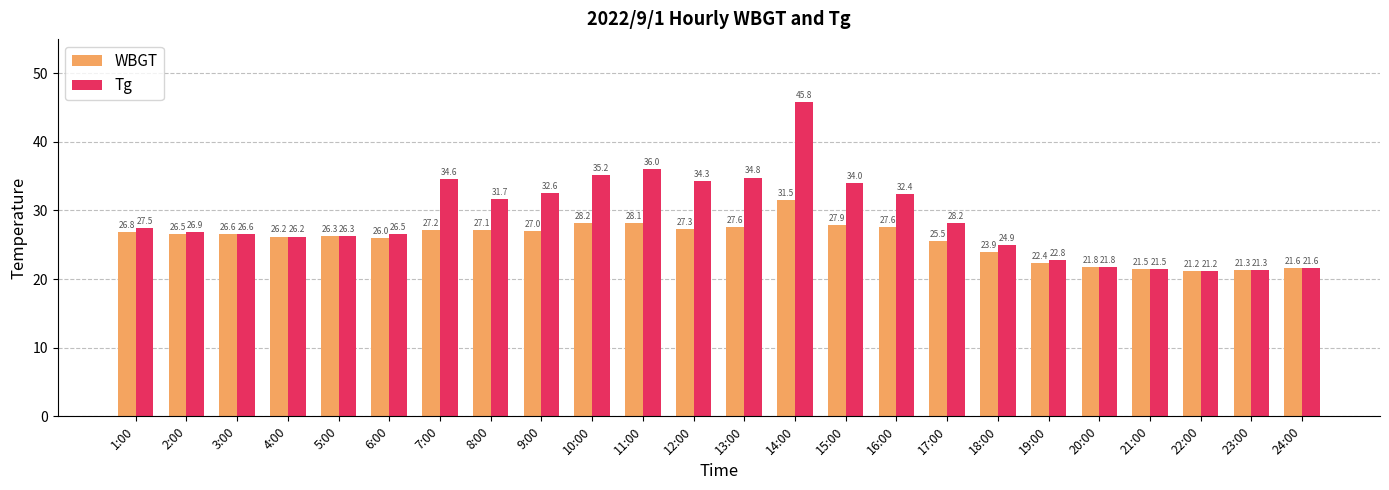

What is the difference between the Tg values at 7:00 and 20:00?

12.8